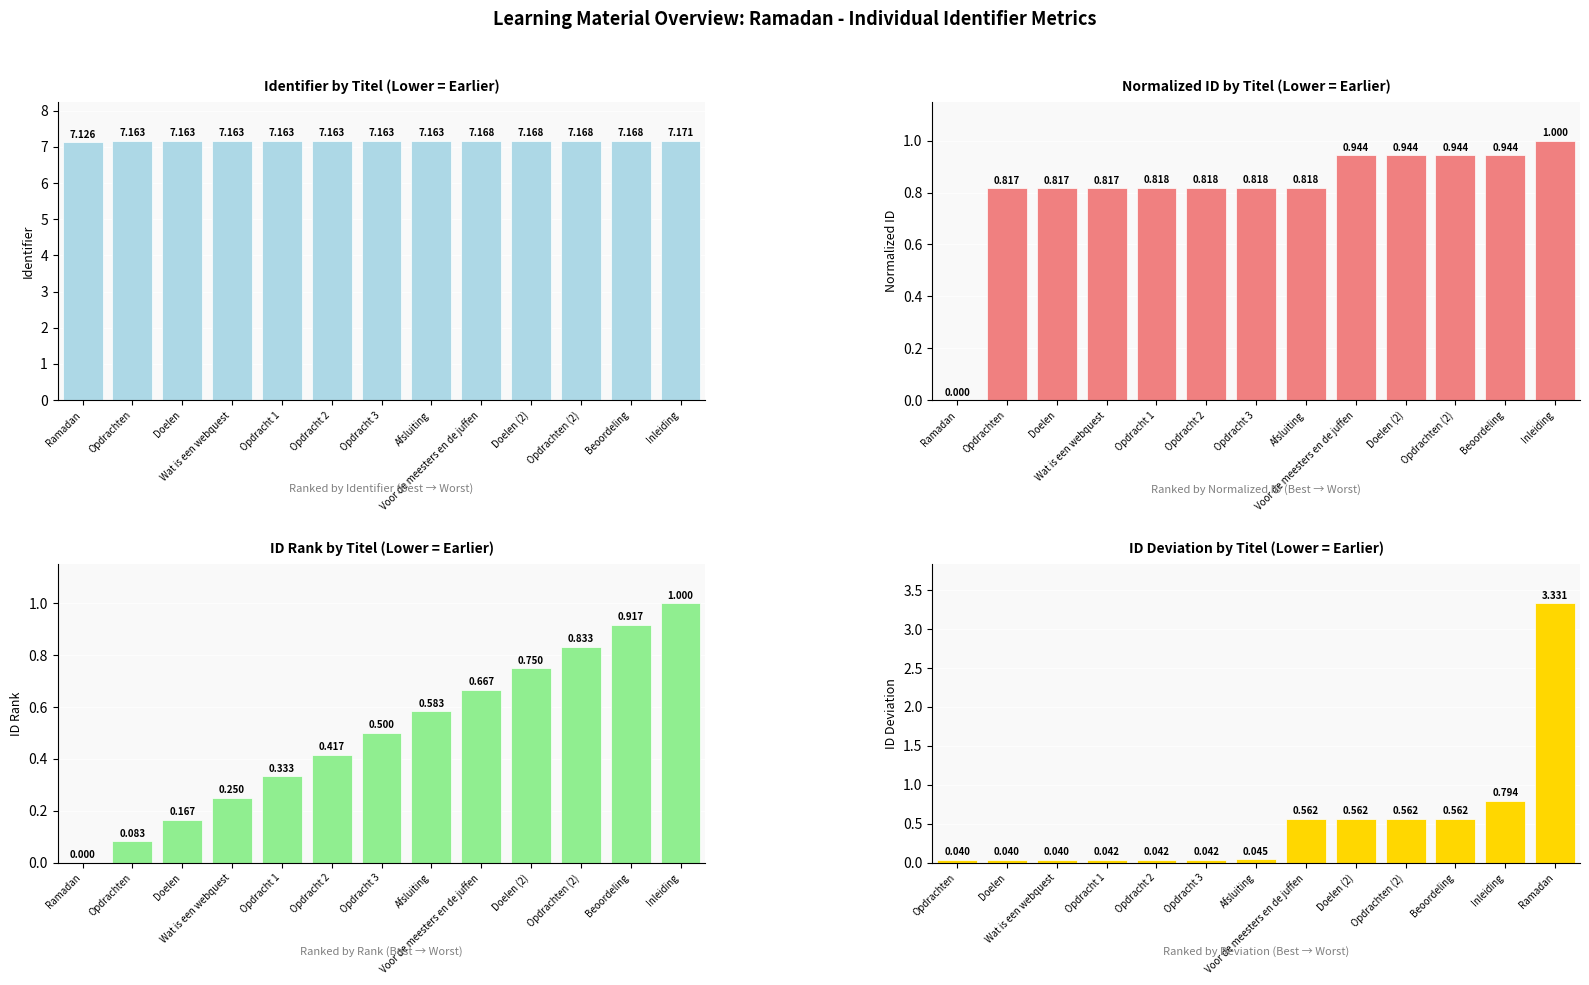

What position from the left is Doelen?

3